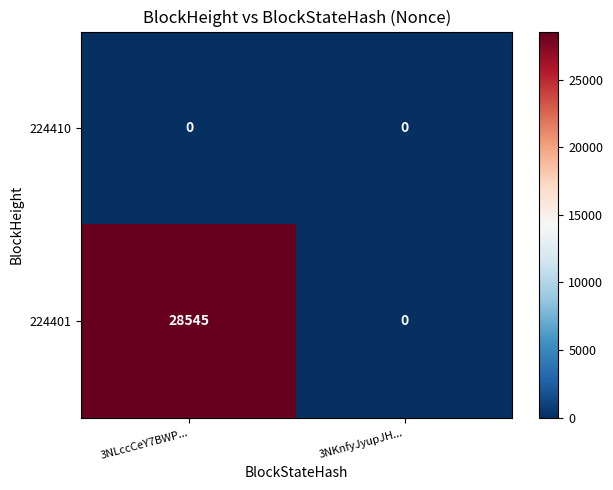

Rank the series at 3NLccCeY7BWP... from highest to lowest value.

224401, 224410